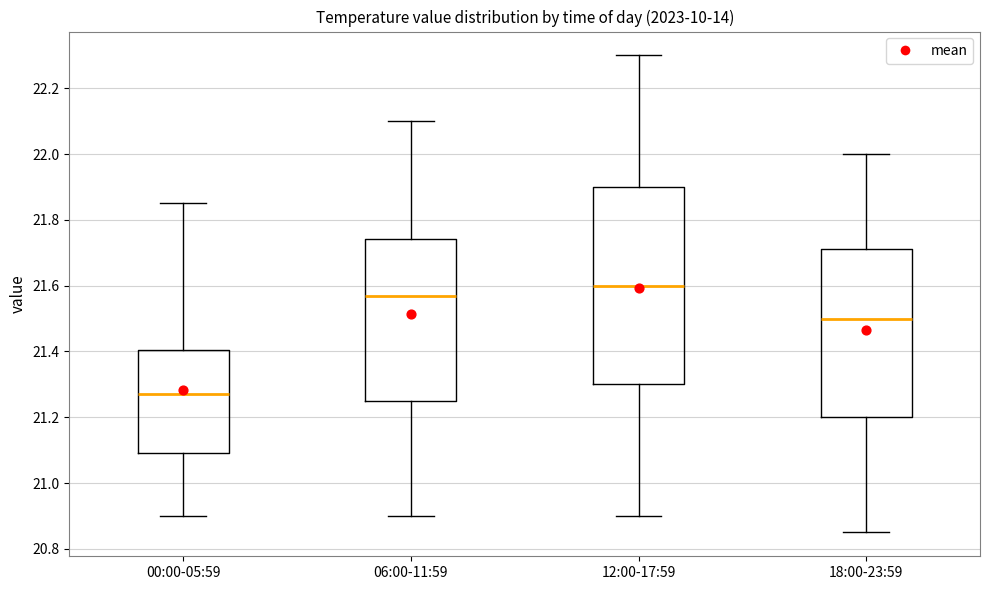

Reading left to right, read every box against the y-axis: the position of its median line, the range the box covers, and the ends of its whiskers. The values are not printed on the chart, so give them approximately, as read against the axis.

00:00-05:59: median 21.28, box 21.10 to 21.40, whiskers 20.90 to 21.86
06:00-11:59: median 21.58, box 21.26 to 21.74, whiskers 20.90 to 22.10
12:00-17:59: median 21.60, box 21.30 to 21.90, whiskers 20.90 to 22.30
18:00-23:59: median 21.50, box 21.20 to 21.72, whiskers 20.86 to 22.00